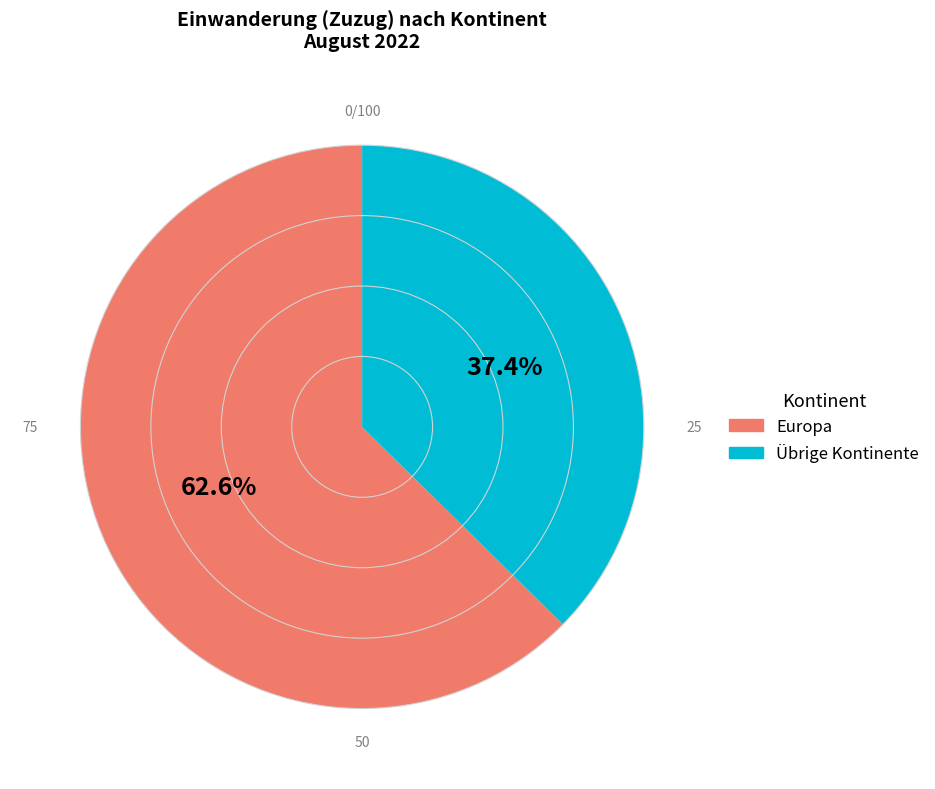

Does any single category account for the majority?

Yes